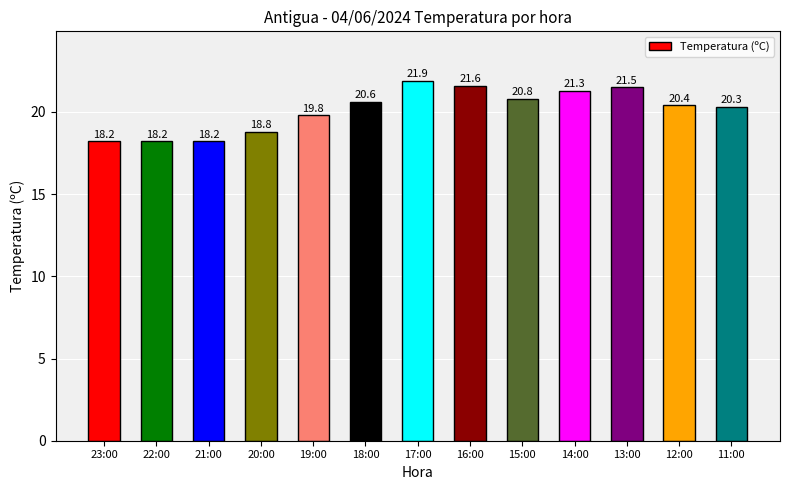

The value at 23:00 is 18.2. True or false?

True